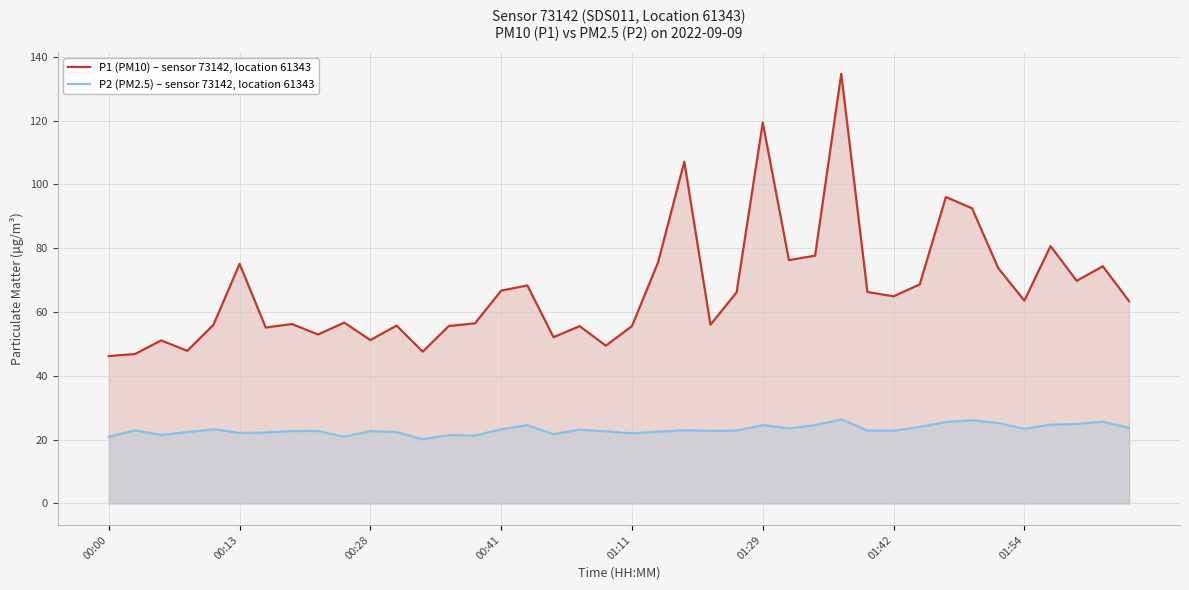

The P1 (PM10) – sensor 73142, location 61343 series shows 102.7 at 00:41. True or false?

False